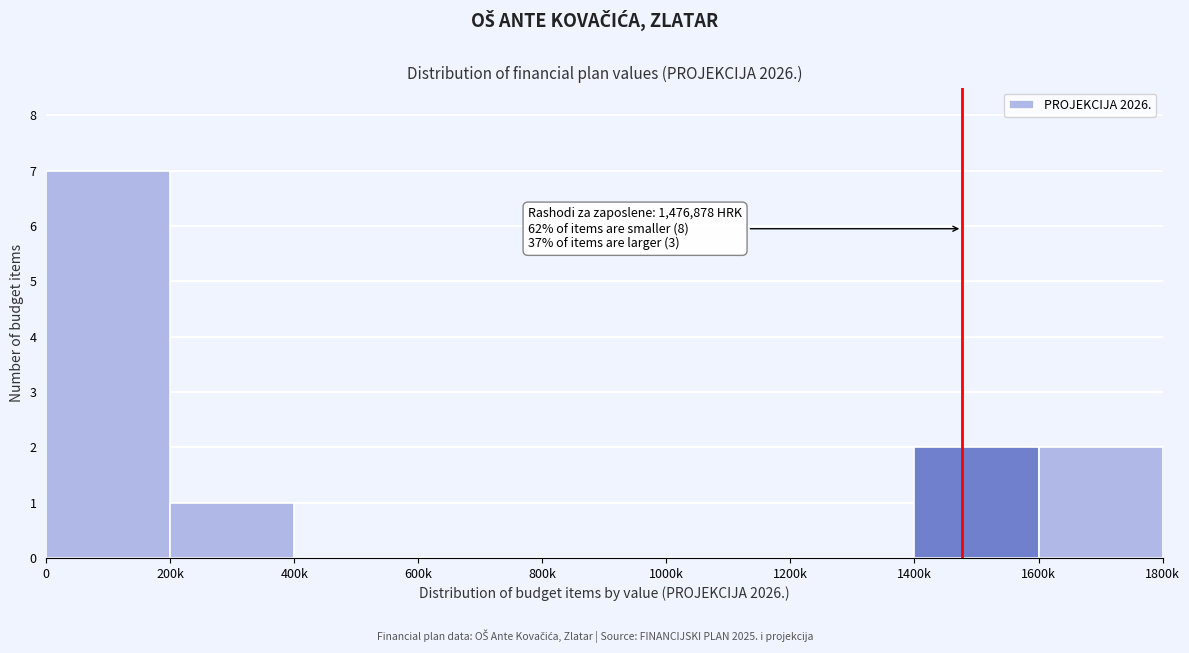

Reading right to left, transcribe all the data shown in this chart.

1600k=2	1400k=2	1200k=0	1000k=0	800k=0	600k=0	400k=0	200k=1	0=7